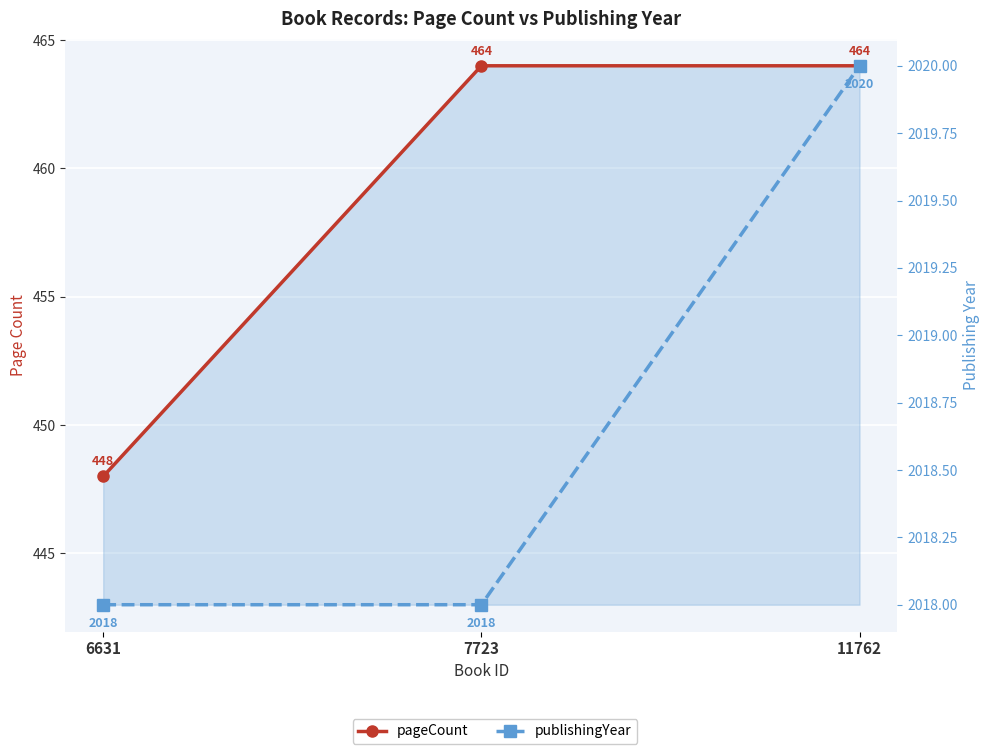

Reading left to right, transcribe all the data shown in this chart.

pageCount: 448	464	464
publishingYear: 2018	2018	2020